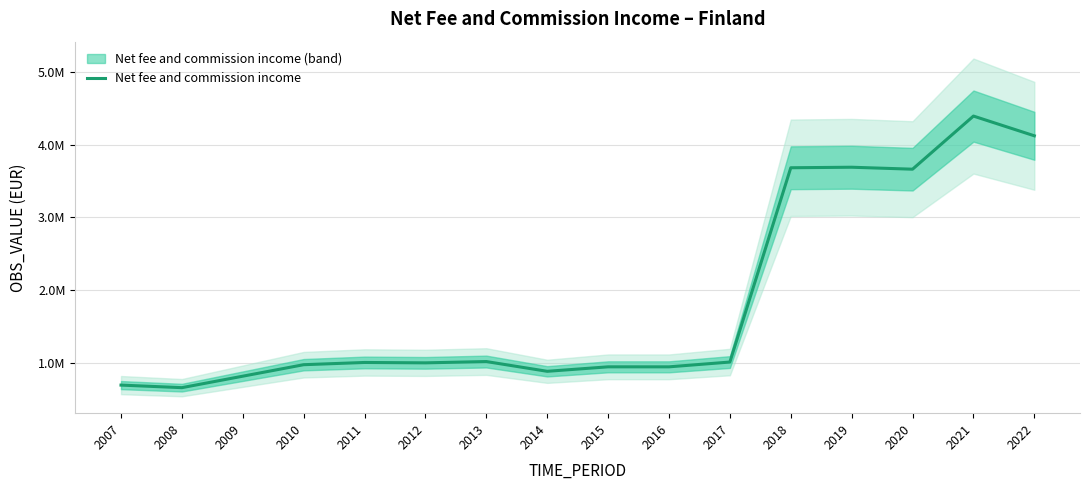

True or false: there are more than 0 points higher than both neighbors.

True